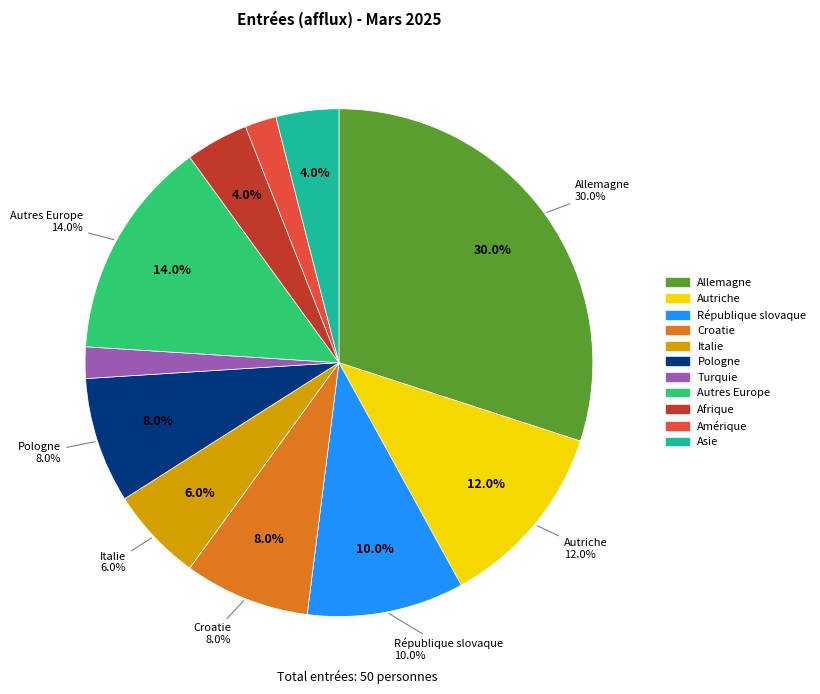

Does any single category account for the majority?

No